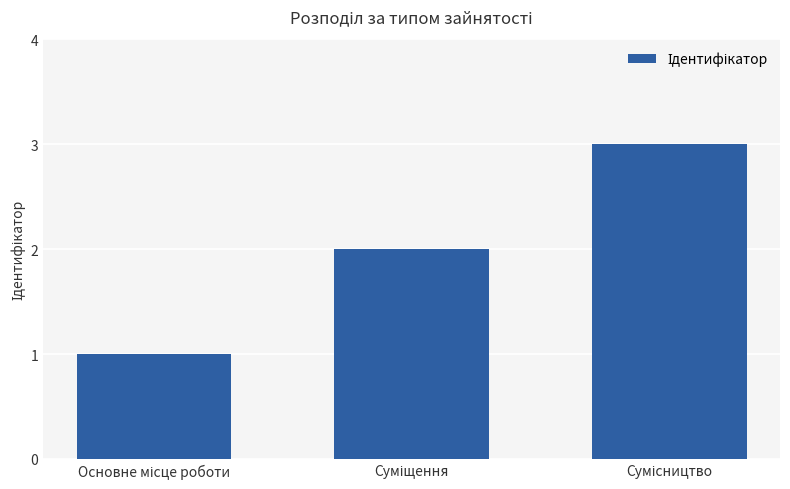

Does the chart contain any negative values?

No